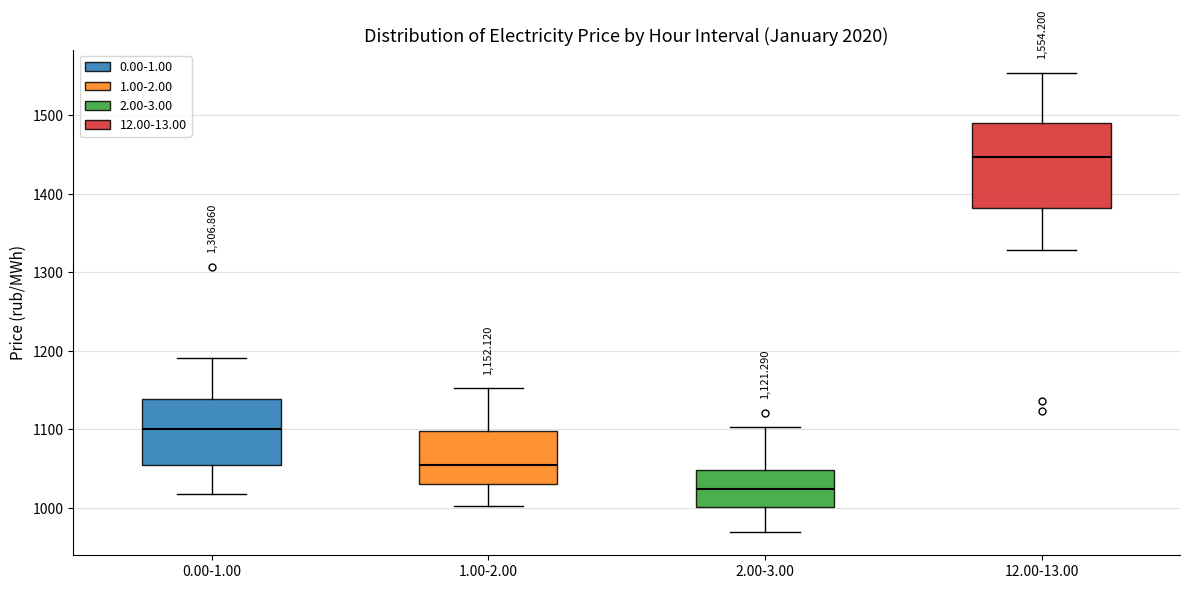

Which box is the tallest, from its lower edge to its upper edge?

12.00-13.00